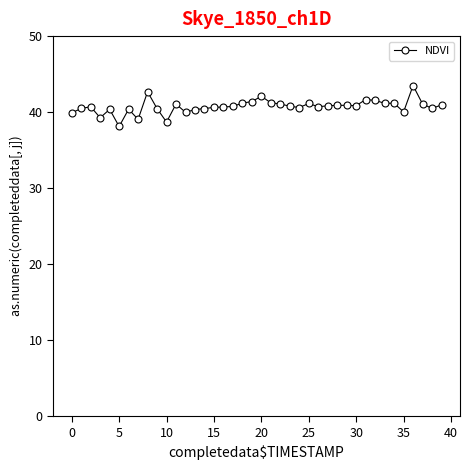

What is the minimum value shown in the chart?

38.1